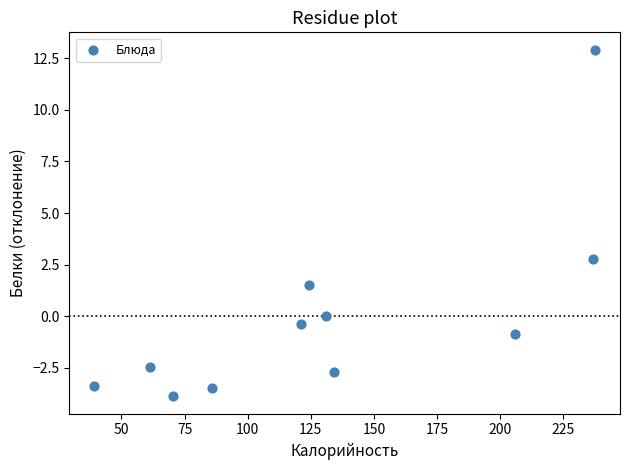

What is the average X value?

131.6